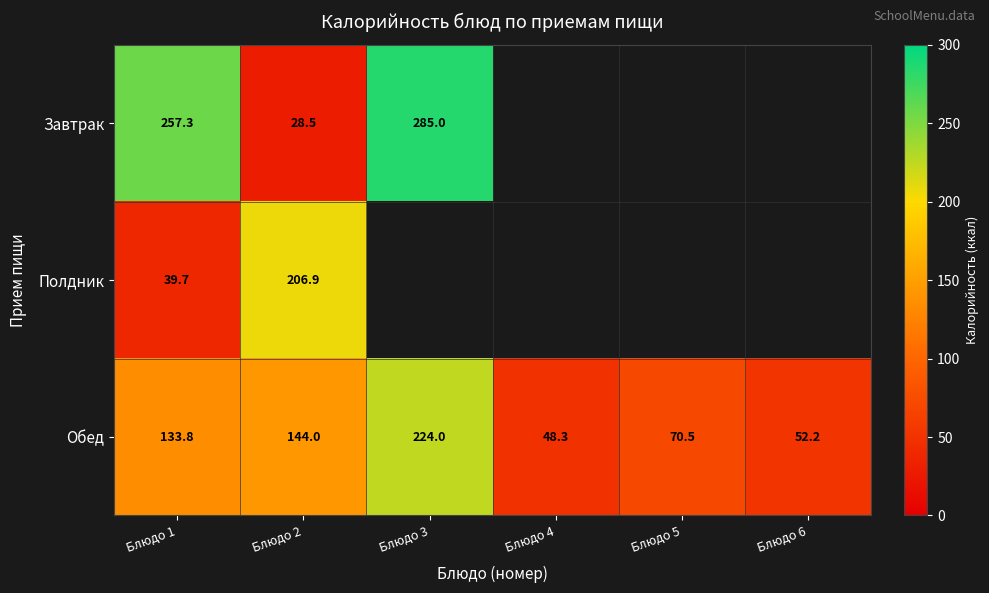

What is the difference between the highest and lowest values at Блюдо 1?

217.6